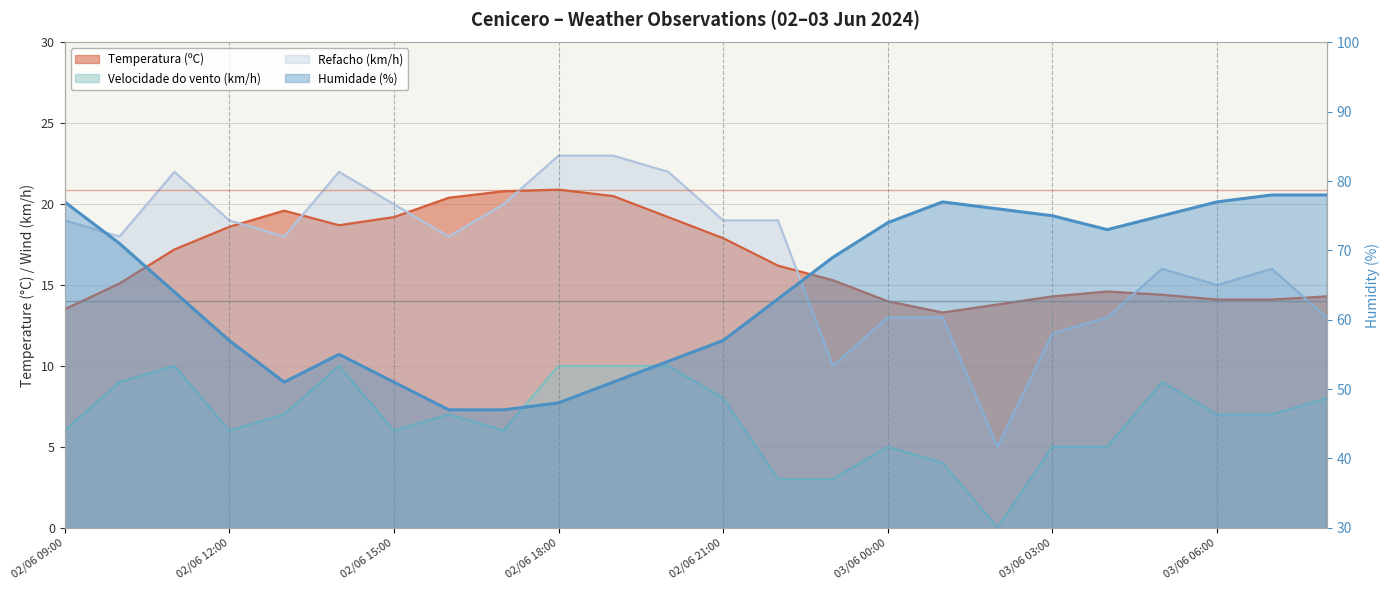

What value does the Velocidade do vento (km/h) series have at 02/06 20:00?

10.0